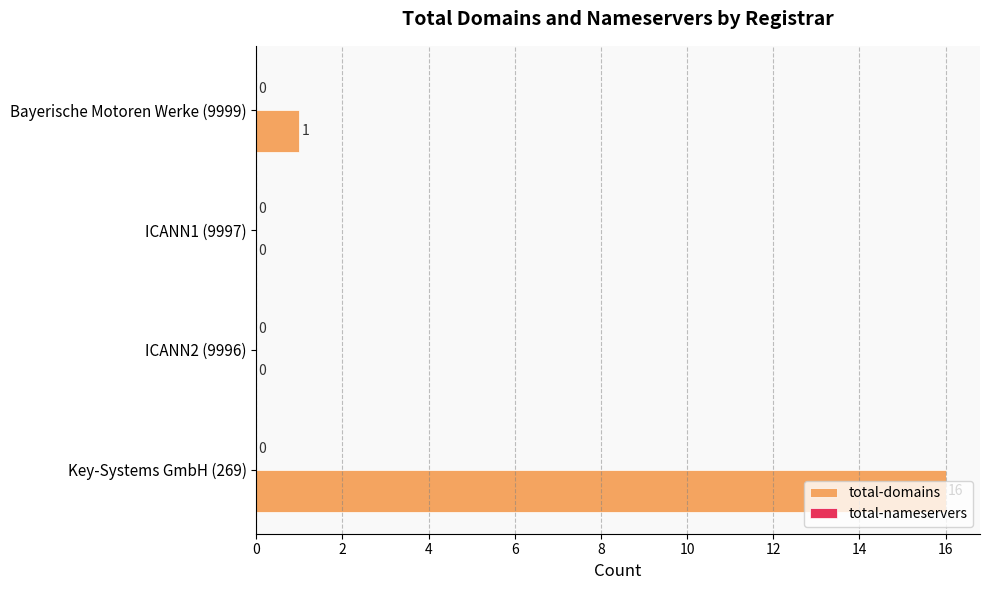

Where is the data nearest to the value 8?

Bayerische Motoren Werke (9999)